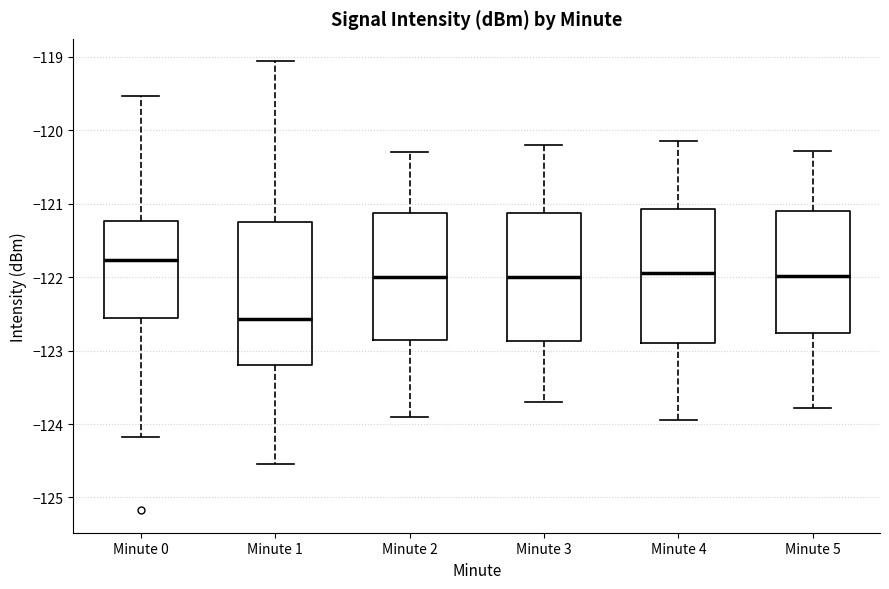

Reading left to right, read every box against the y-axis: the position of its median line, the range the box covers, and the ends of its whiskers. The values are not printed on the chart, so give them approximately, as read against the axis.

Minute 0: median -121.8, box -122.6 to -121.2, whiskers -124.2 to -119.5
Minute 1: median -122.6, box -123.2 to -121.2, whiskers -124.5 to -119.1
Minute 2: median -122.0, box -122.8 to -121.1, whiskers -123.9 to -120.3
Minute 3: median -122.0, box -122.9 to -121.1, whiskers -123.7 to -120.2
Minute 4: median -121.9, box -122.9 to -121.1, whiskers -123.9 to -120.1
Minute 5: median -122.0, box -122.8 to -121.1, whiskers -123.8 to -120.3